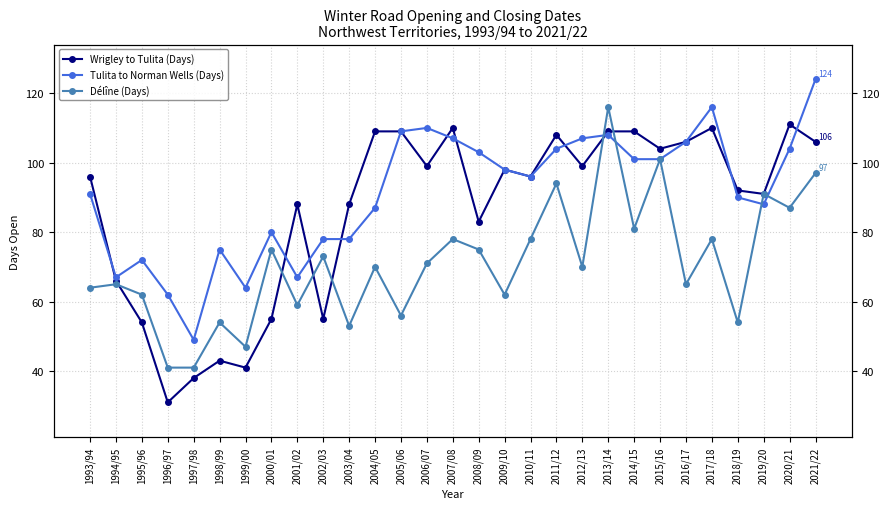

How many data points in Tulita to Norman Wells (Days) are less than 96?

14